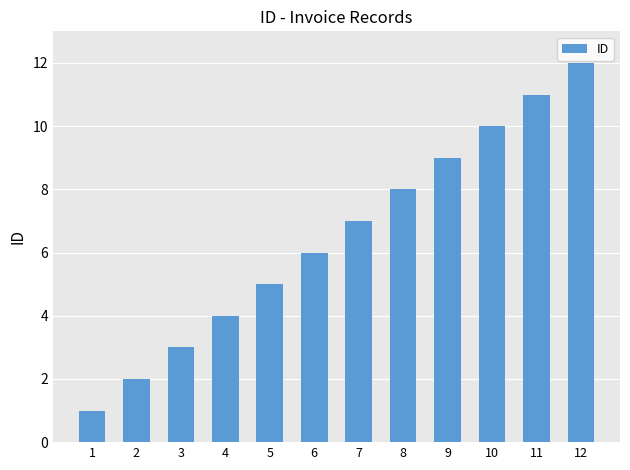

What is the change in value from 4 to 7?

+3